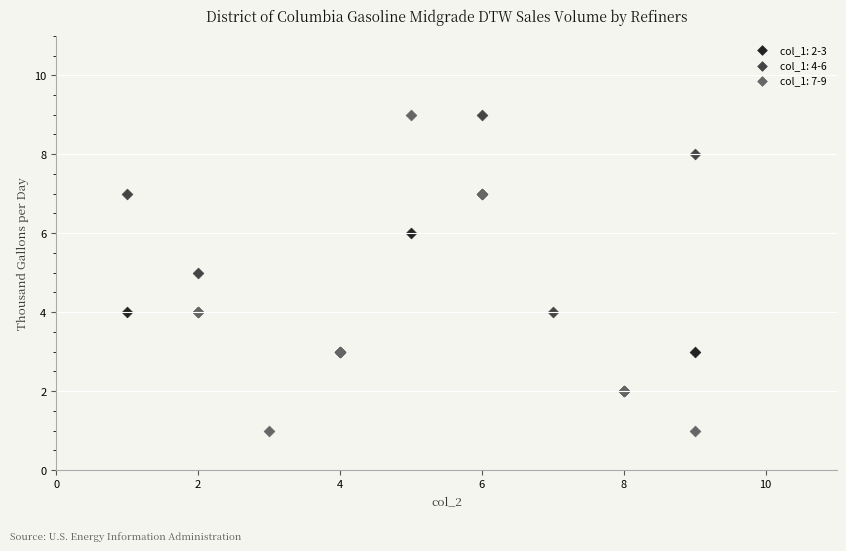

Which series has the widest spread of Y values?

col_1: 7-9